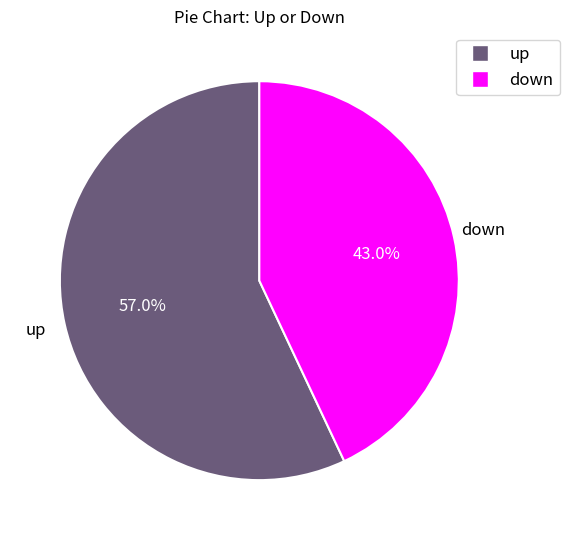

What is the majority slice?

up